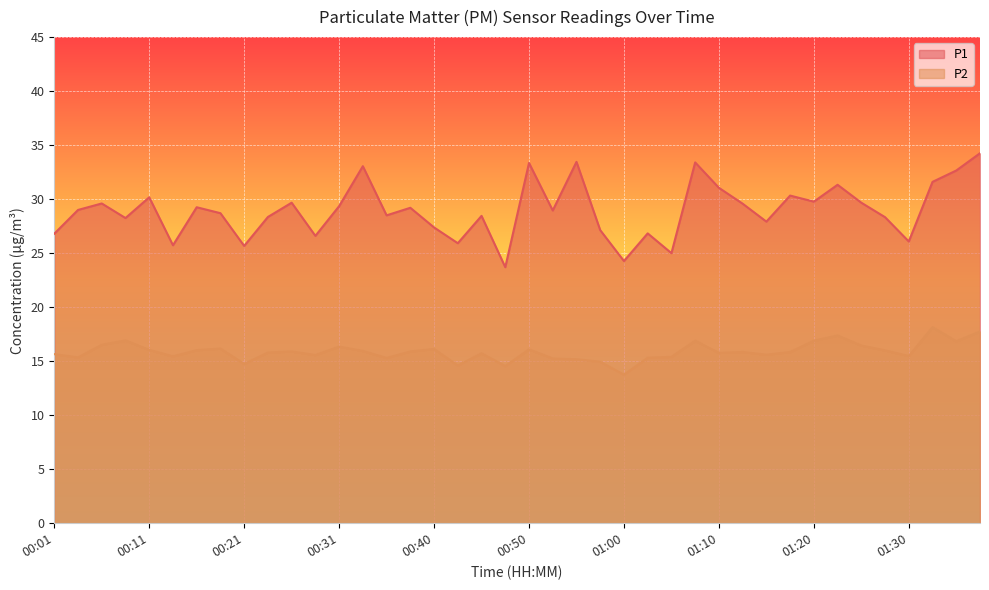

Rank the series by their average value, from lowest to highest.

P2, P1